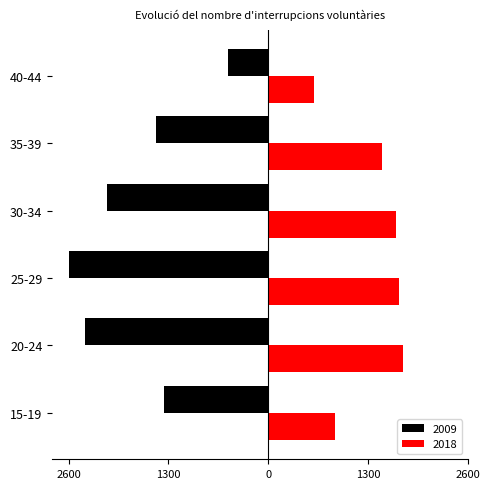

Reading left to right, transcribe all the data shown in this chart.

2009: 15-19=-1363	20-24=-2394	25-29=-2600	30-34=-2096	35-39=-1462	40-44=-525
2018: 15-19=876	20-24=1752	25-29=1709	30-34=1666	35-39=1486	40-44=593